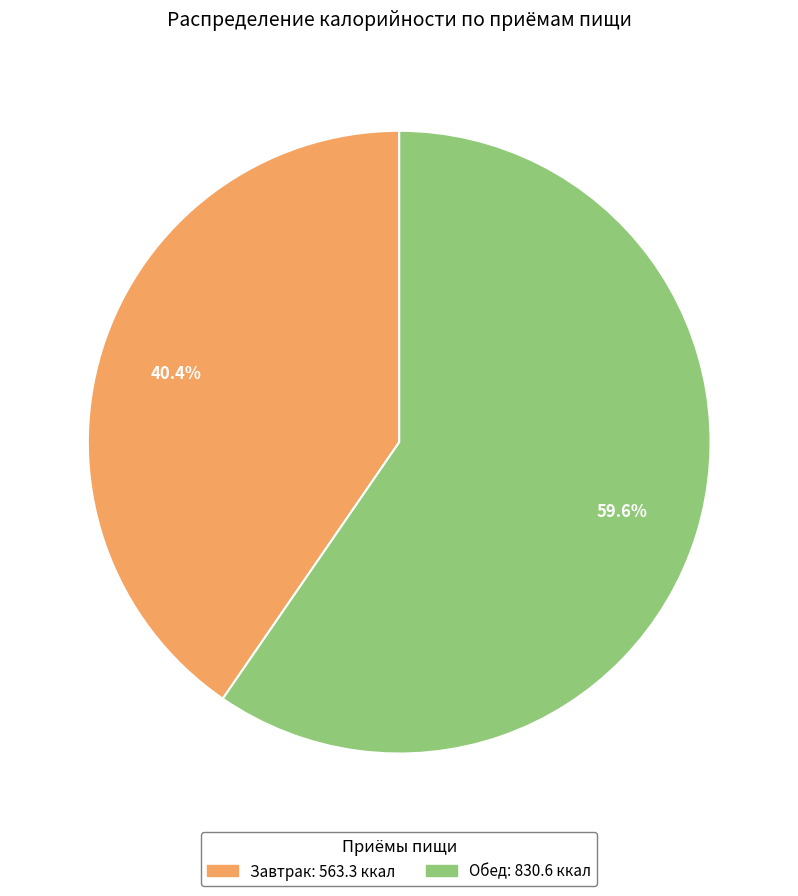

How many slices are in this pie chart?

2